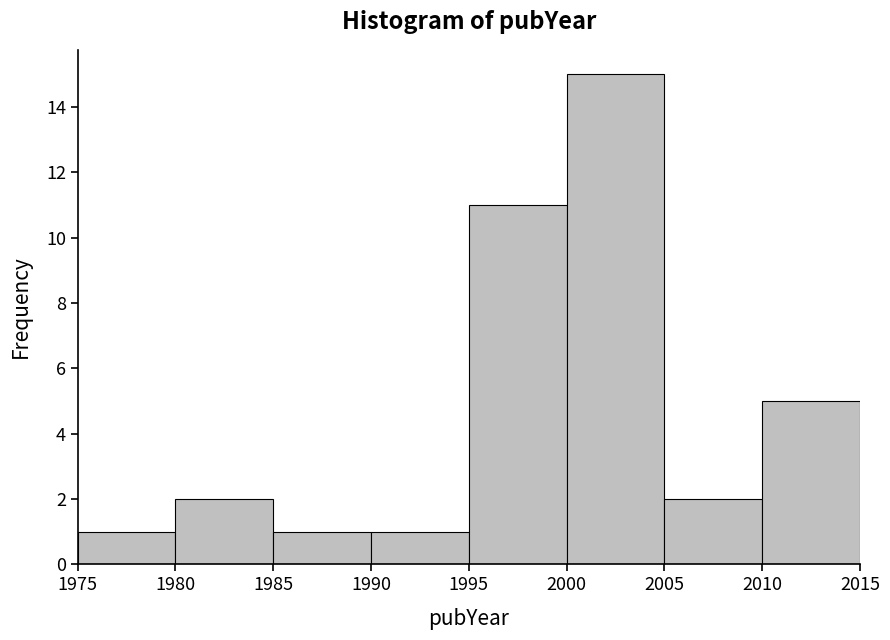

Reading left to right, list every bar in this chart as the range it spans on the x-axis followed by its height. The values are not printed on the chart, so give them approximately, as read against the axis.

1975 to 1980: 1
1980 to 1985: 2
1985 to 1990: 1
1990 to 1995: 1
1995 to 2000: 11
2000 to 2005: 15
2005 to 2010: 2
2010 to 2015: 5